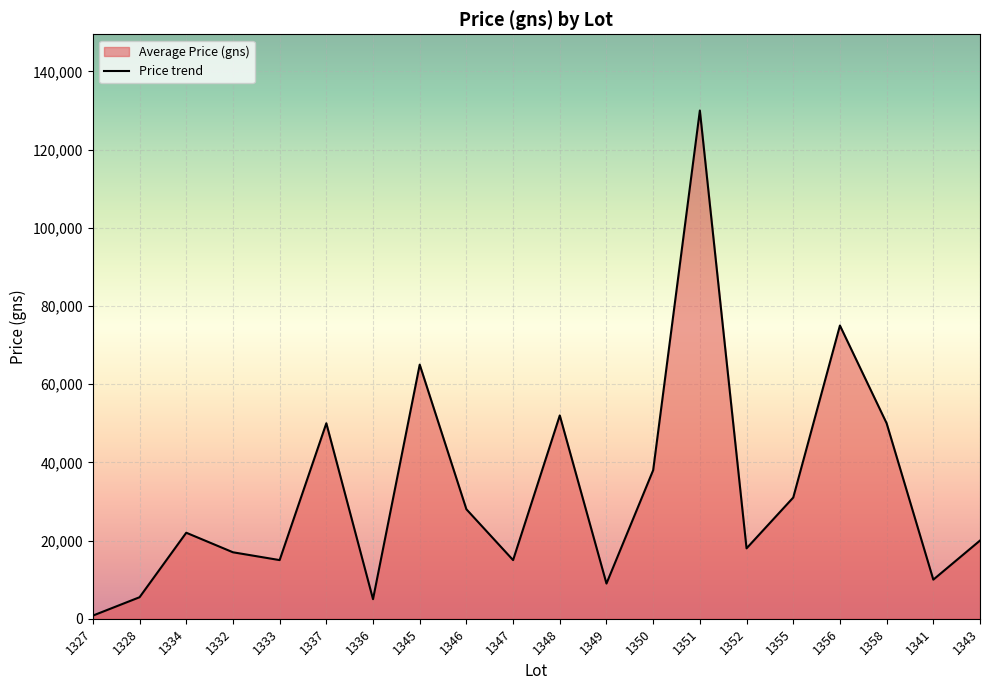

Count the number of values greater than 22000.

9